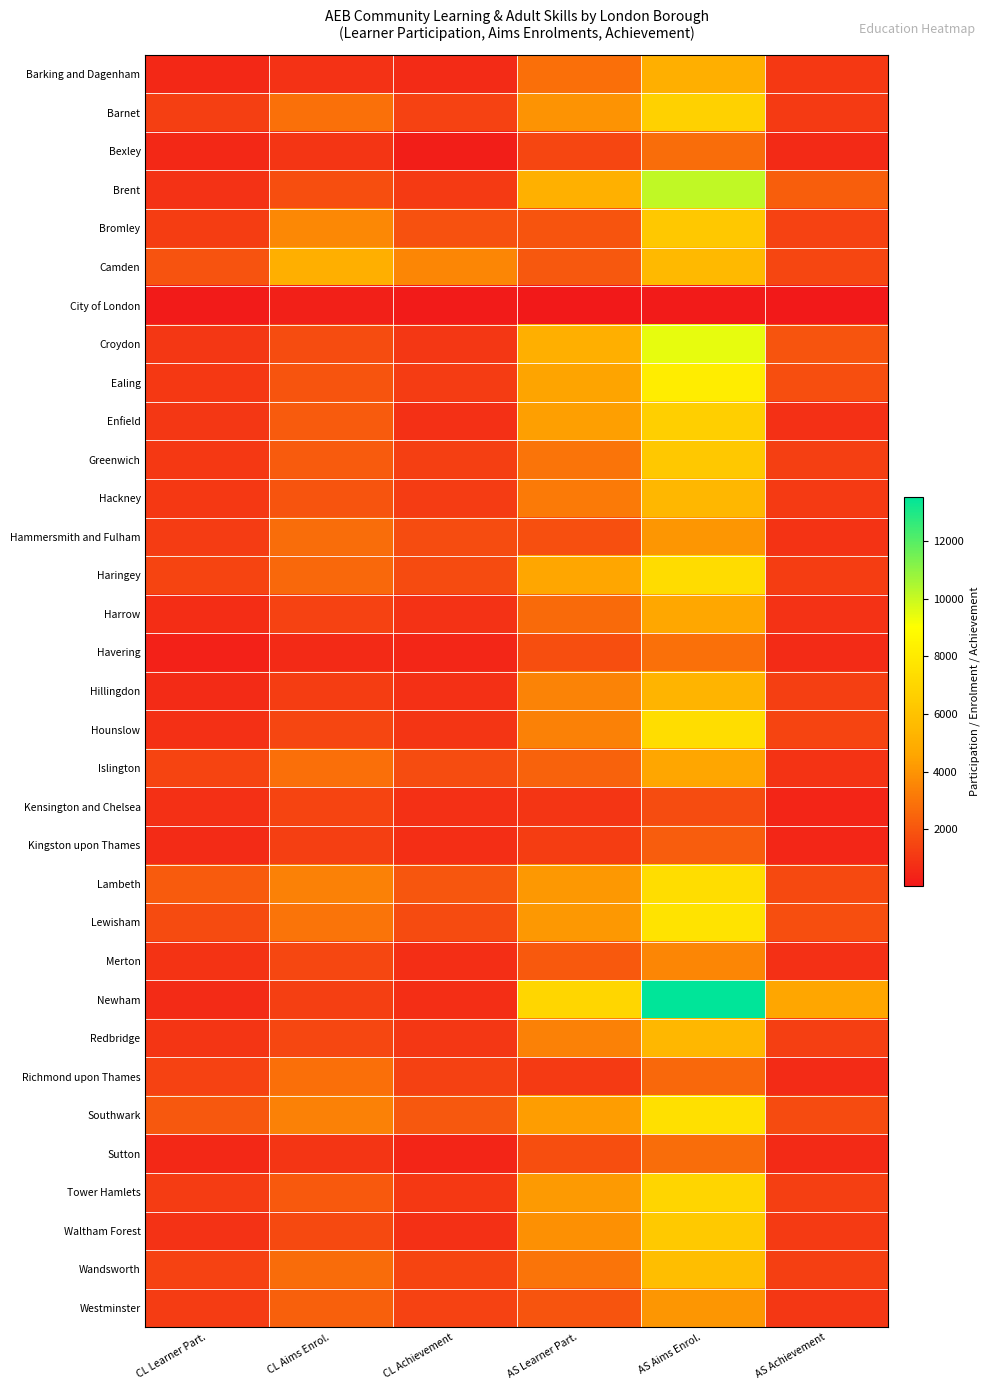

Reading right to left, extract all data points from this chart.

Barking and Dagenham: AS Achievement=1060	AS Aims Enrol.=5030	AS Learner Part.=2830	CL Achievement=640	CL Aims Enrol.=890	CL Learner Part.=550
Barnet: AS Achievement=1140	AS Aims Enrol.=6780	AS Learner Part.=3950	CL Achievement=1380	CL Aims Enrol.=2890	CL Learner Part.=1300
Bexley: AS Achievement=580	AS Aims Enrol.=2780	AS Learner Part.=1520	CL Achievement=260	CL Aims Enrol.=960	CL Learner Part.=550
Brent: AS Achievement=2290	AS Aims Enrol.=10150	AS Learner Part.=5080	CL Achievement=1110	CL Aims Enrol.=1740	CL Learner Part.=870
Bromley: AS Achievement=1400	AS Aims Enrol.=6280	AS Learner Part.=1960	CL Achievement=1860	CL Aims Enrol.=3590	CL Learner Part.=1210
Camden: AS Achievement=1500	AS Aims Enrol.=5560	AS Learner Part.=2100	CL Achievement=3560	CL Aims Enrol.=5020	CL Learner Part.=1900
City of London: AS Achievement=50	AS Aims Enrol.=110	AS Learner Part.=60	CL Achievement=120	CL Aims Enrol.=280	CL Learner Part.=120
Croydon: AS Achievement=1970	AS Aims Enrol.=9450	AS Learner Part.=5040	CL Achievement=1020	CL Aims Enrol.=1710	CL Learner Part.=1040
Ealing: AS Achievement=1770	AS Aims Enrol.=8160	AS Learner Part.=4520	CL Achievement=1190	CL Aims Enrol.=1960	CL Learner Part.=1060
Enfield: AS Achievement=840	AS Aims Enrol.=6670	AS Learner Part.=4320	CL Achievement=810	CL Aims Enrol.=2200	CL Learner Part.=1030
Greenwich: AS Achievement=1280	AS Aims Enrol.=6290	AS Learner Part.=3000	CL Achievement=1300	CL Aims Enrol.=2180	CL Learner Part.=1080
Hackney: AS Achievement=1130	AS Aims Enrol.=5470	AS Learner Part.=3190	CL Achievement=1160	CL Aims Enrol.=1960	CL Learner Part.=1070
Hammersmith and Fulham: AS Achievement=920	AS Aims Enrol.=4080	AS Learner Part.=1810	CL Achievement=1730	CL Aims Enrol.=2780	CL Learner Part.=1170
Haringey: AS Achievement=1260	AS Aims Enrol.=7320	AS Learner Part.=4610	CL Achievement=1640	CL Aims Enrol.=2630	CL Learner Part.=1440
Harrow: AS Achievement=860	AS Aims Enrol.=4670	AS Learner Part.=2680	CL Achievement=870	CL Aims Enrol.=1370	CL Learner Part.=720
Havering: AS Achievement=660	AS Aims Enrol.=2870	AS Learner Part.=1750	CL Achievement=480	CL Aims Enrol.=590	CL Learner Part.=350
Hillingdon: AS Achievement=1270	AS Aims Enrol.=5310	AS Learner Part.=3440	CL Achievement=830	CL Aims Enrol.=1210	CL Learner Part.=680
Hounslow: AS Achievement=1430	AS Aims Enrol.=7350	AS Learner Part.=3390	CL Achievement=990	CL Aims Enrol.=1500	CL Learner Part.=800
Islington: AS Achievement=900	AS Aims Enrol.=4610	AS Learner Part.=2400	CL Achievement=1710	CL Aims Enrol.=2810	CL Learner Part.=1430
Kensington and Chelsea: AS Achievement=470	AS Aims Enrol.=1710	AS Learner Part.=950	CL Achievement=830	CL Aims Enrol.=1440	CL Learner Part.=830
Kingston upon Thames: AS Achievement=490	AS Aims Enrol.=2240	AS Learner Part.=1230	CL Achievement=740	CL Aims Enrol.=1290	CL Learner Part.=650
Lambeth: AS Achievement=1610	AS Aims Enrol.=7330	AS Learner Part.=4120	CL Achievement=2030	CL Aims Enrol.=3400	CL Learner Part.=2200
Lewisham: AS Achievement=1770	AS Aims Enrol.=7660	AS Learner Part.=4150	CL Achievement=1660	CL Aims Enrol.=2950	CL Learner Part.=1670
Merton: AS Achievement=800	AS Aims Enrol.=3570	AS Learner Part.=2150	CL Achievement=760	CL Aims Enrol.=1560	CL Learner Part.=920
Newham: AS Achievement=4630	AS Aims Enrol.=13540	AS Learner Part.=6970	CL Achievement=760	CL Aims Enrol.=1300	CL Learner Part.=670
Redbridge: AS Achievement=1300	AS Aims Enrol.=5440	AS Learner Part.=3400	CL Achievement=1040	CL Aims Enrol.=1550	CL Learner Part.=980
Richmond upon Thames: AS Achievement=630	AS Aims Enrol.=2590	AS Learner Part.=1110	CL Achievement=1340	CL Aims Enrol.=2820	CL Learner Part.=1390
Southwark: AS Achievement=1680	AS Aims Enrol.=7530	AS Learner Part.=4280	CL Achievement=2080	CL Aims Enrol.=3410	CL Learner Part.=2060
Sutton: AS Achievement=590	AS Aims Enrol.=2740	AS Learner Part.=1780	CL Achievement=450	CL Aims Enrol.=970	CL Learner Part.=560
Tower Hamlets: AS Achievement=1300	AS Aims Enrol.=6910	AS Learner Part.=4210	CL Achievement=1100	CL Aims Enrol.=2140	CL Learner Part.=1170
Waltham Forest: AS Achievement=1120	AS Aims Enrol.=6330	AS Learner Part.=3860	CL Achievement=810	CL Aims Enrol.=1620	CL Learner Part.=850
Wandsworth: AS Achievement=1290	AS Aims Enrol.=5810	AS Learner Part.=2970	CL Achievement=1470	CL Aims Enrol.=2710	CL Learner Part.=1400
Westminster: AS Achievement=1030	AS Aims Enrol.=4100	AS Learner Part.=1980	CL Achievement=1380	CL Aims Enrol.=2350	CL Learner Part.=1160